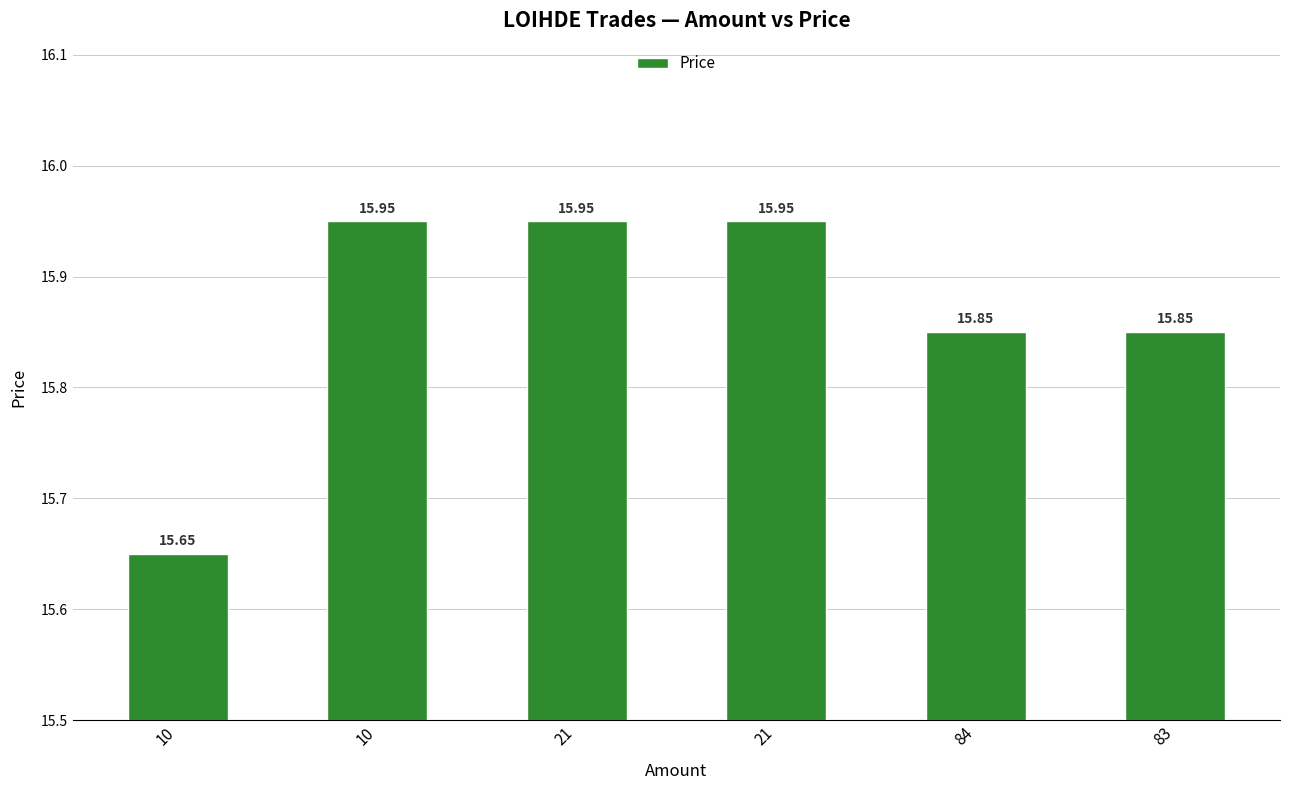

Are the bars horizontal?

No